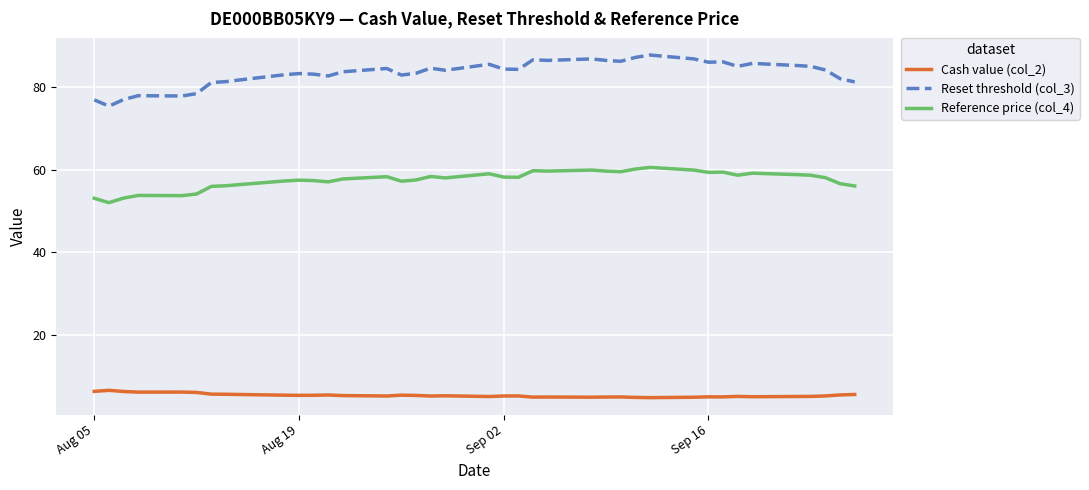

What are all the series names shown in the legend?

Cash value (col_2), Reset threshold (col_3), Reference price (col_4)